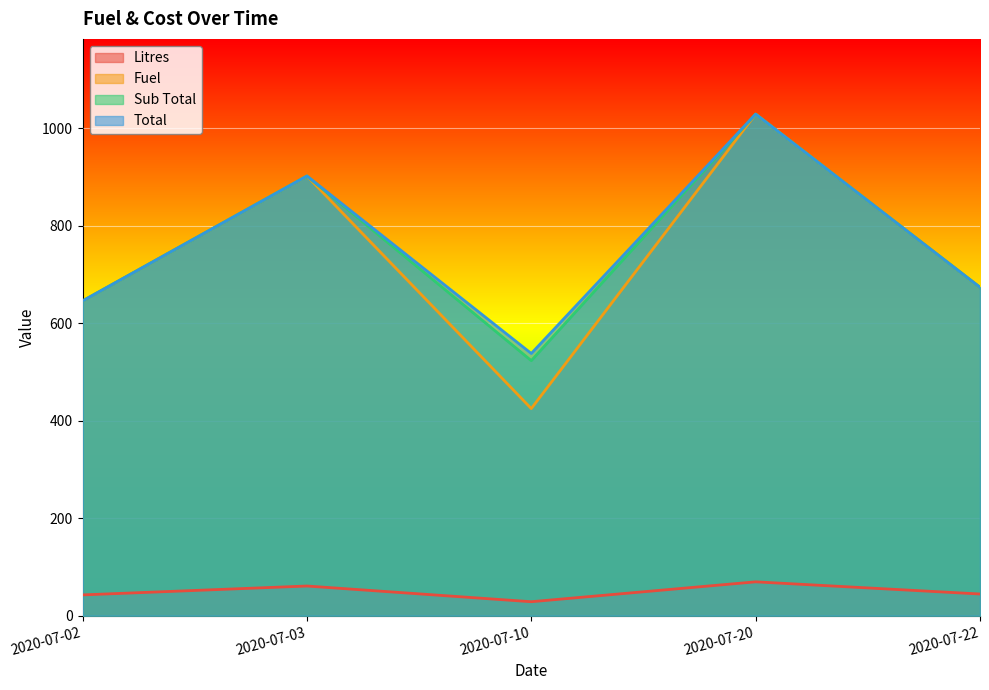

Is it true that Total equals 1016.7 at 2020-07-02?

False